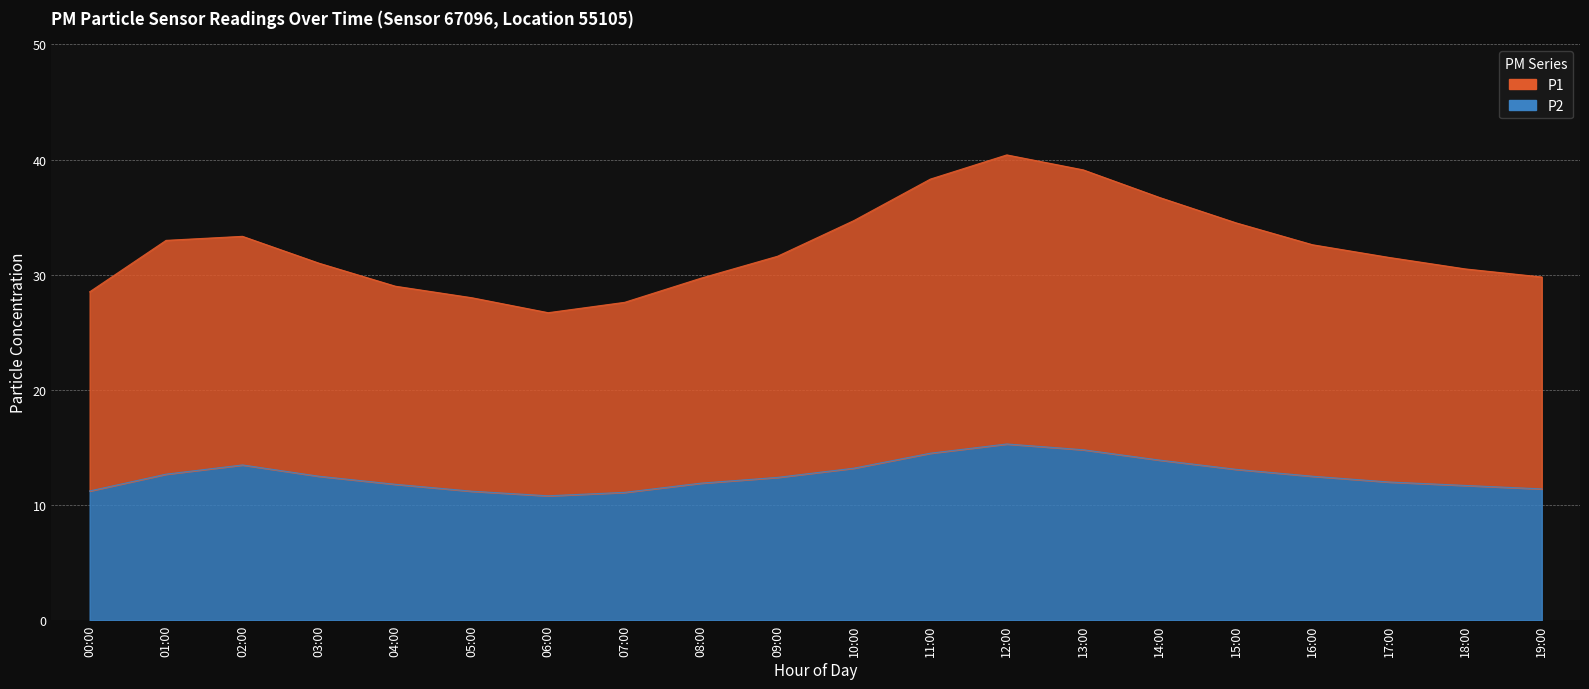

What value does the P1 series have at 11:00?

38.3